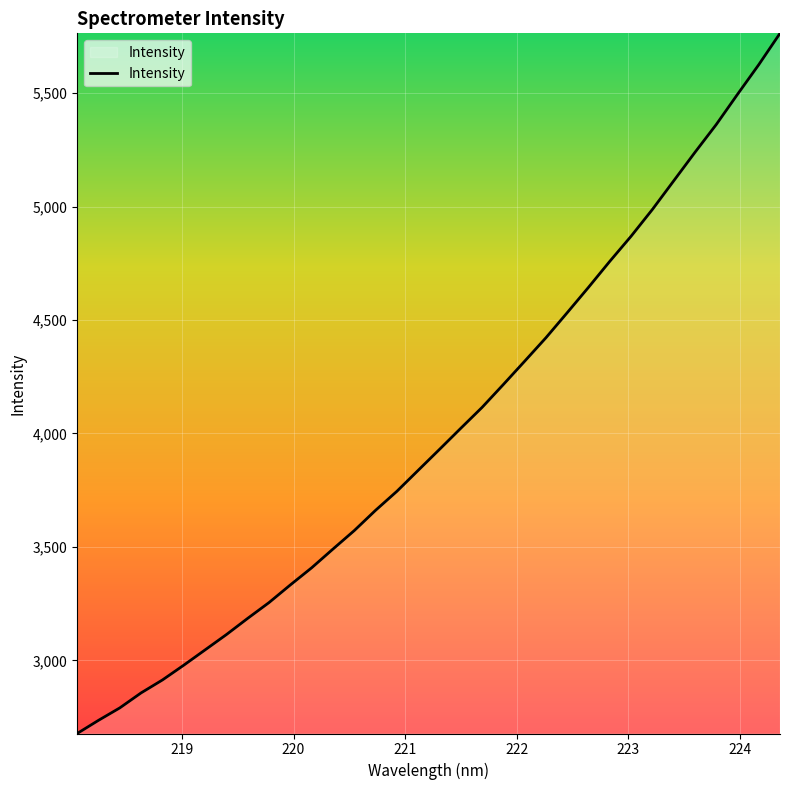

What is the greatest value displayed?

5763.4